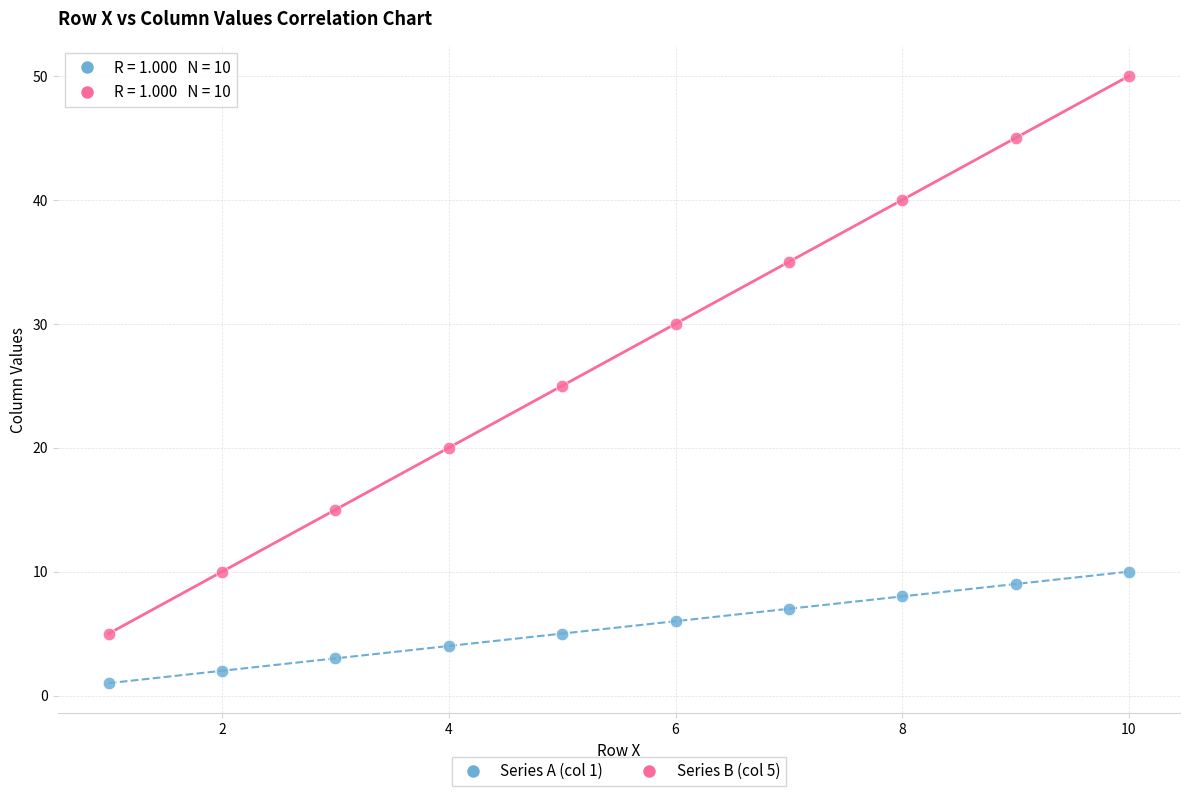

Which series has the widest spread of Y values?

Series B (col 5)